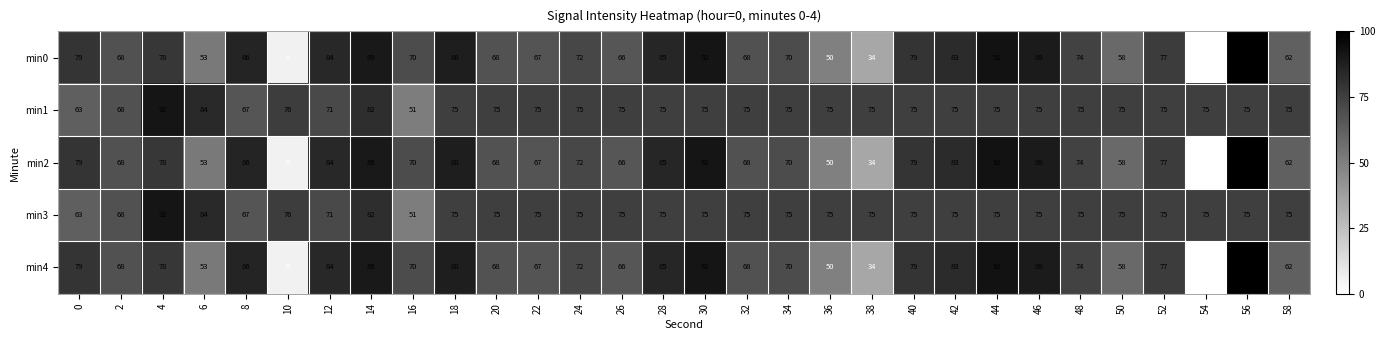

What is the difference between the min3 values at 16 and 36?

24